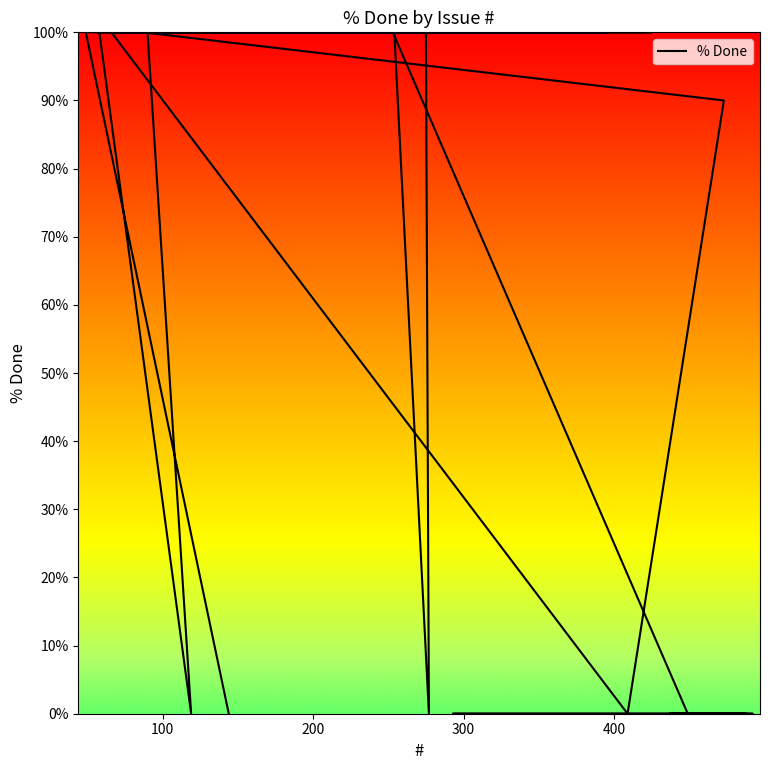

What is the average value?

67